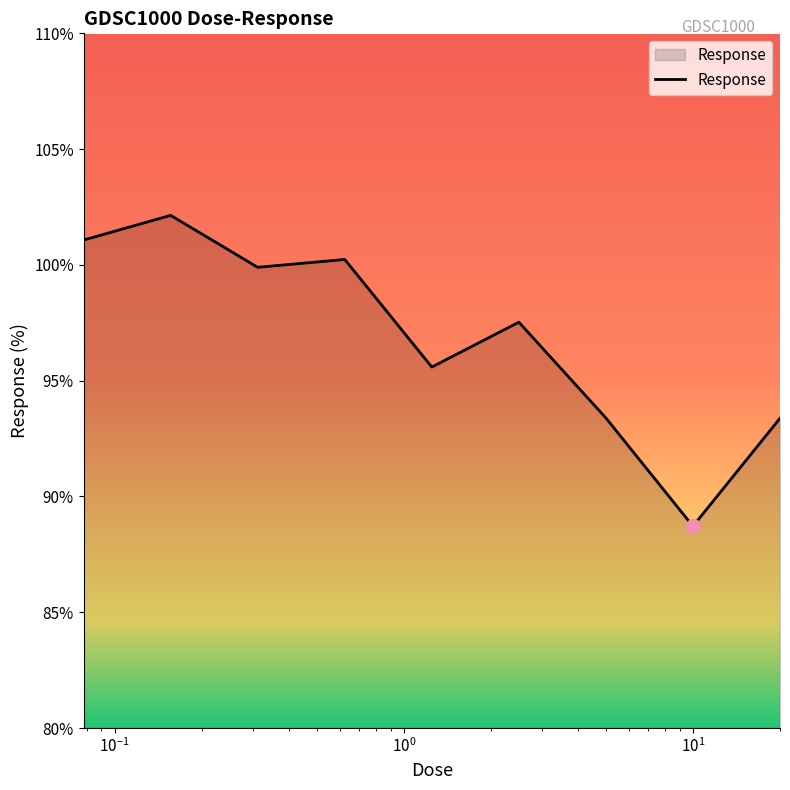

What is the smallest value displayed?

88.7